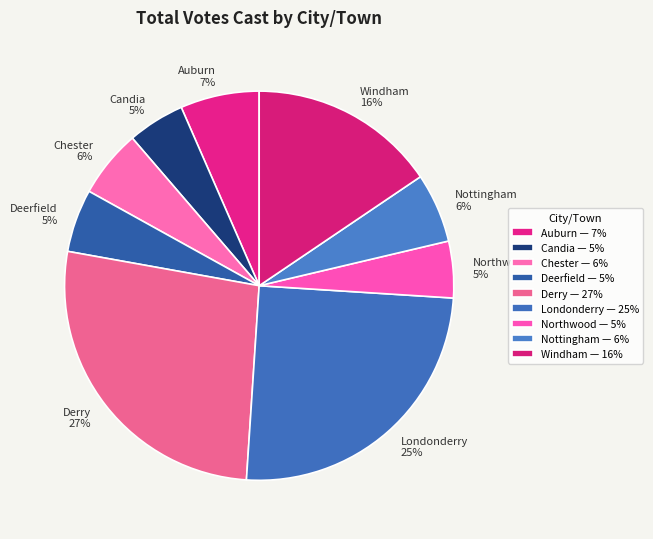

Which has a higher value, Deerfield or Londonderry?

Londonderry